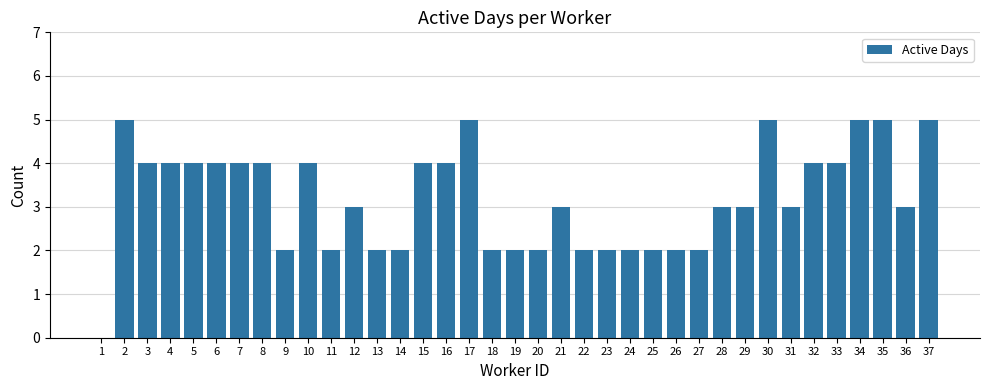

What is the approximate value at 36?

3